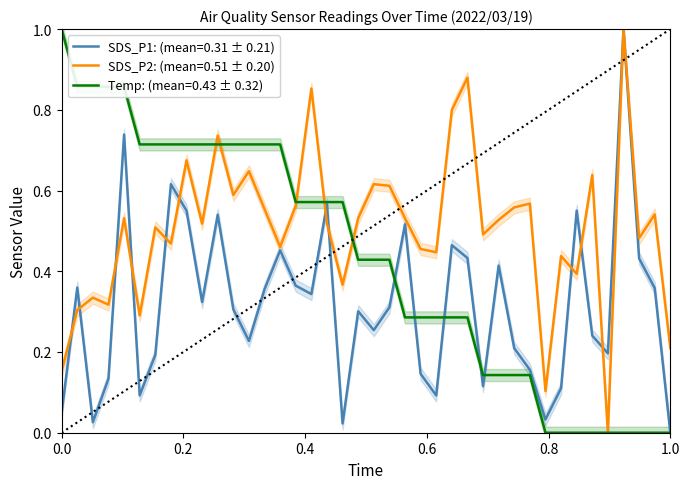

How many series are shown in this chart?

3